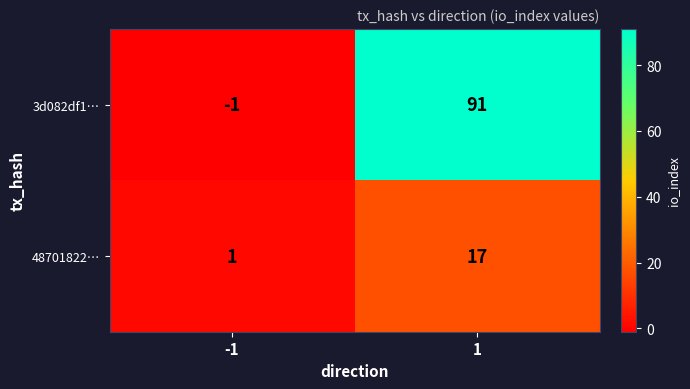

The value of 3d082df1… at -1 is -1. True or false?

True